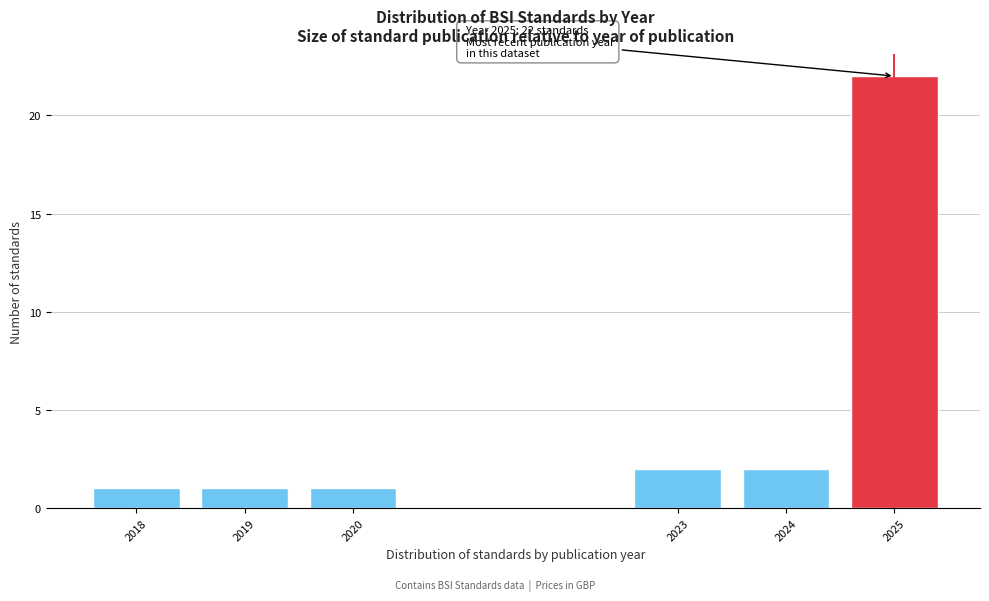

Reading right to left, what are all the values shown in this chart?

22	2	2	1	1	1